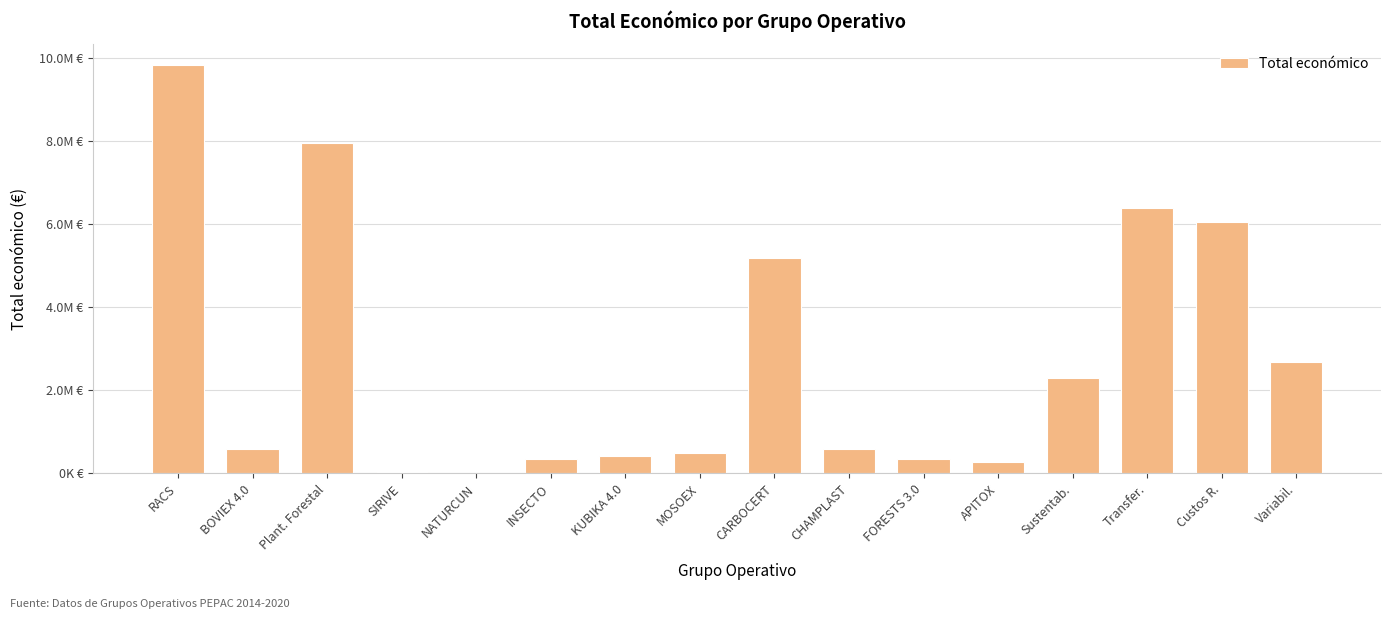

Count the number of values greater than 598672.

7